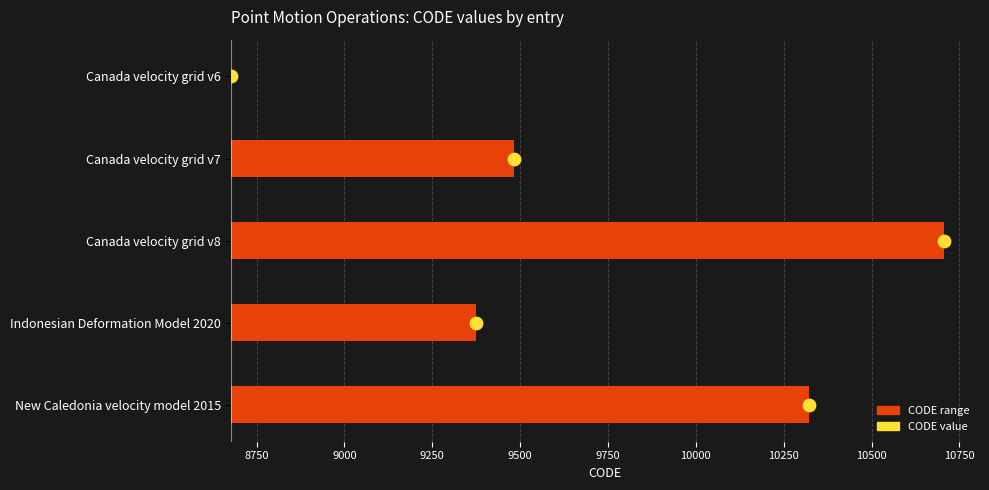

Which series has the largest Y range (max minus min)?

CODE range